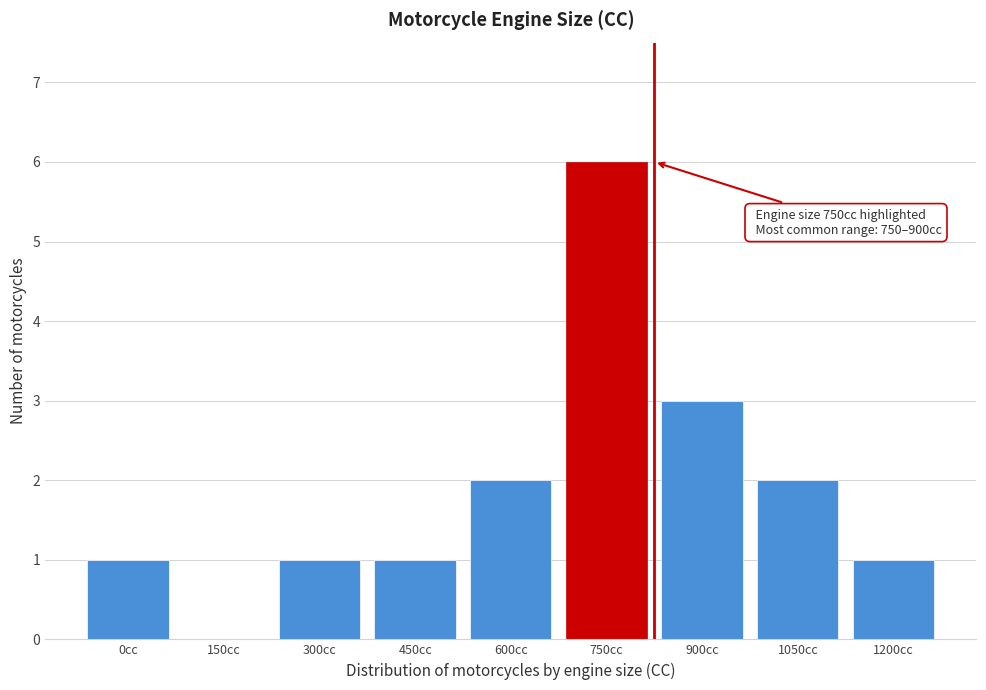

Reading left to right, what are all the values shown in this chart?

0cc=1	150cc=0	300cc=1	450cc=1	600cc=2	750cc=6	900cc=3	1050cc=2	1200cc=1